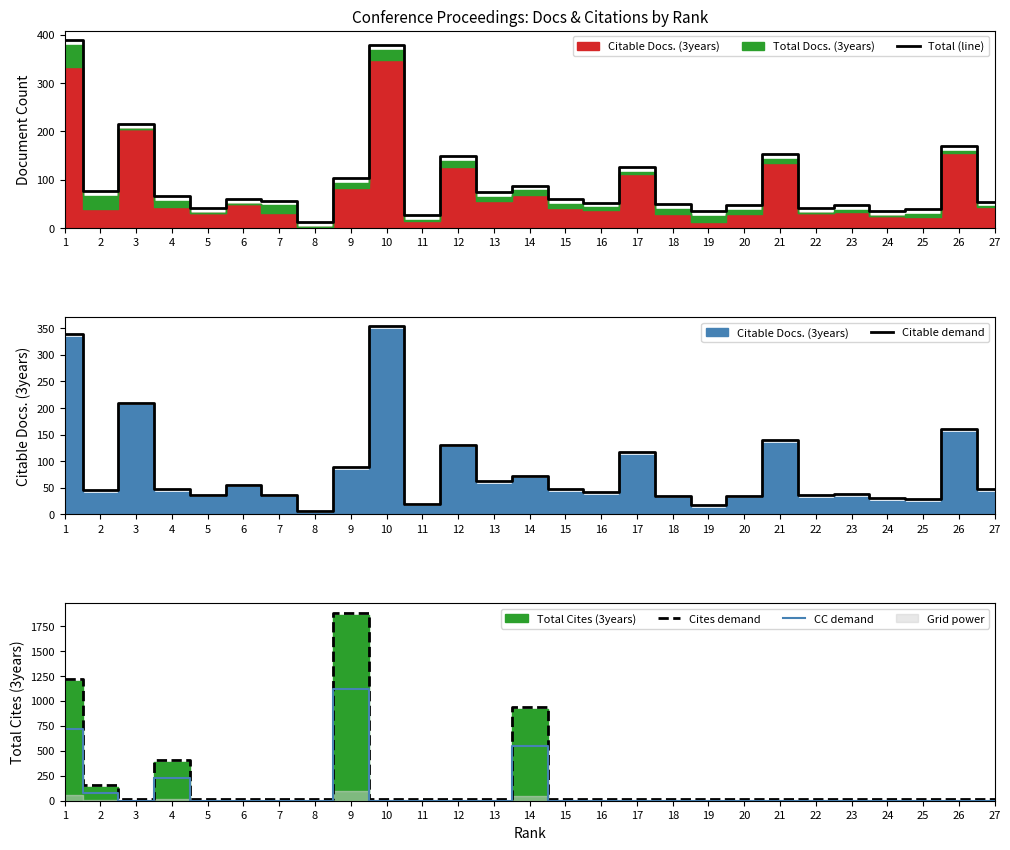

Which series has the largest total across all categories?

Cites demand